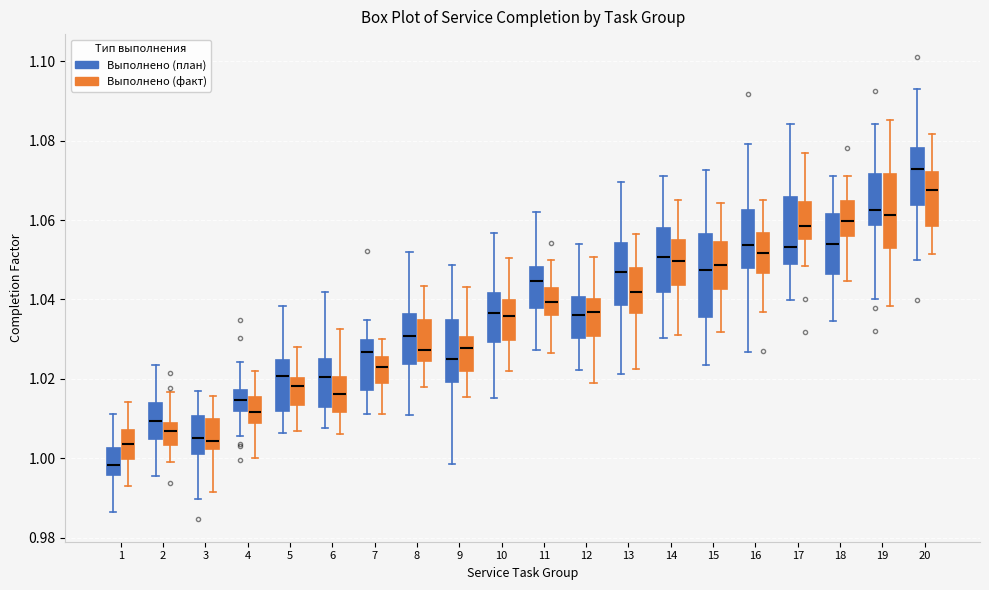

Reading left to right, transcribe this box plot: for each box, give where its median line is, the range the box spans, and where its two whiskers end, as read against the y-axis. The values are not printed on the chart, so give them approximately, as read against the axis.

1 (Выполнено (план)): median 0.998, box 0.996 to 1.002, whiskers 0.986 to 1.012
1 (Выполнено (факт)): median 1.004, box 1.000 to 1.008, whiskers 0.994 to 1.014
2 (Выполнено (план)): median 1.010, box 1.004 to 1.014, whiskers 0.996 to 1.024
2 (Выполнено (факт)): median 1.006, box 1.004 to 1.008, whiskers 1.000 to 1.016
3 (Выполнено (план)): median 1.006, box 1.002 to 1.010, whiskers 0.990 to 1.018
3 (Выполнено (факт)): median 1.004, box 1.002 to 1.010, whiskers 0.992 to 1.016
4 (Выполнено (план)): median 1.014, box 1.012 to 1.018, whiskers 1.006 to 1.024
4 (Выполнено (факт)): median 1.012, box 1.008 to 1.016, whiskers 1.000 to 1.022
5 (Выполнено (план)): median 1.020, box 1.012 to 1.024, whiskers 1.006 to 1.038
5 (Выполнено (факт)): median 1.018, box 1.014 to 1.020, whiskers 1.006 to 1.028
6 (Выполнено (план)): median 1.020, box 1.012 to 1.026, whiskers 1.008 to 1.042
6 (Выполнено (факт)): median 1.016, box 1.012 to 1.020, whiskers 1.006 to 1.032
7 (Выполнено (план)): median 1.026, box 1.018 to 1.030, whiskers 1.012 to 1.034
7 (Выполнено (факт)): median 1.022, box 1.020 to 1.026, whiskers 1.012 to 1.030
8 (Выполнено (план)): median 1.030, box 1.024 to 1.036, whiskers 1.010 to 1.052
8 (Выполнено (факт)): median 1.028, box 1.024 to 1.034, whiskers 1.018 to 1.044
9 (Выполнено (план)): median 1.026, box 1.020 to 1.034, whiskers 0.998 to 1.048
9 (Выполнено (факт)): median 1.028, box 1.022 to 1.030, whiskers 1.016 to 1.044
10 (Выполнено (план)): median 1.036, box 1.030 to 1.042, whiskers 1.016 to 1.056
10 (Выполнено (факт)): median 1.036, box 1.030 to 1.040, whiskers 1.022 to 1.050
11 (Выполнено (план)): median 1.044, box 1.038 to 1.048, whiskers 1.028 to 1.062
11 (Выполнено (факт)): median 1.040, box 1.036 to 1.042, whiskers 1.026 to 1.050
12 (Выполнено (план)): median 1.036, box 1.030 to 1.040, whiskers 1.022 to 1.054
12 (Выполнено (факт)): median 1.036, box 1.030 to 1.040, whiskers 1.018 to 1.050
13 (Выполнено (план)): median 1.046, box 1.038 to 1.054, whiskers 1.022 to 1.070
13 (Выполнено (факт)): median 1.042, box 1.036 to 1.048, whiskers 1.022 to 1.056
14 (Выполнено (план)): median 1.050, box 1.042 to 1.058, whiskers 1.030 to 1.072
14 (Выполнено (факт)): median 1.050, box 1.044 to 1.054, whiskers 1.032 to 1.066
15 (Выполнено (план)): median 1.048, box 1.036 to 1.056, whiskers 1.024 to 1.072
15 (Выполнено (факт)): median 1.048, box 1.042 to 1.054, whiskers 1.032 to 1.064
16 (Выполнено (план)): median 1.054, box 1.048 to 1.062, whiskers 1.026 to 1.080
16 (Выполнено (факт)): median 1.052, box 1.046 to 1.056, whiskers 1.036 to 1.066
17 (Выполнено (план)): median 1.054, box 1.050 to 1.066, whiskers 1.040 to 1.084
17 (Выполнено (факт)): median 1.058, box 1.056 to 1.064, whiskers 1.048 to 1.076
18 (Выполнено (план)): median 1.054, box 1.046 to 1.062, whiskers 1.034 to 1.072
18 (Выполнено (факт)): median 1.060, box 1.056 to 1.064, whiskers 1.044 to 1.072
19 (Выполнено (план)): median 1.062, box 1.058 to 1.072, whiskers 1.040 to 1.084
19 (Выполнено (факт)): median 1.062, box 1.052 to 1.072, whiskers 1.038 to 1.086
20 (Выполнено (план)): median 1.072, box 1.064 to 1.078, whiskers 1.050 to 1.092
20 (Выполнено (факт)): median 1.068, box 1.058 to 1.072, whiskers 1.052 to 1.082